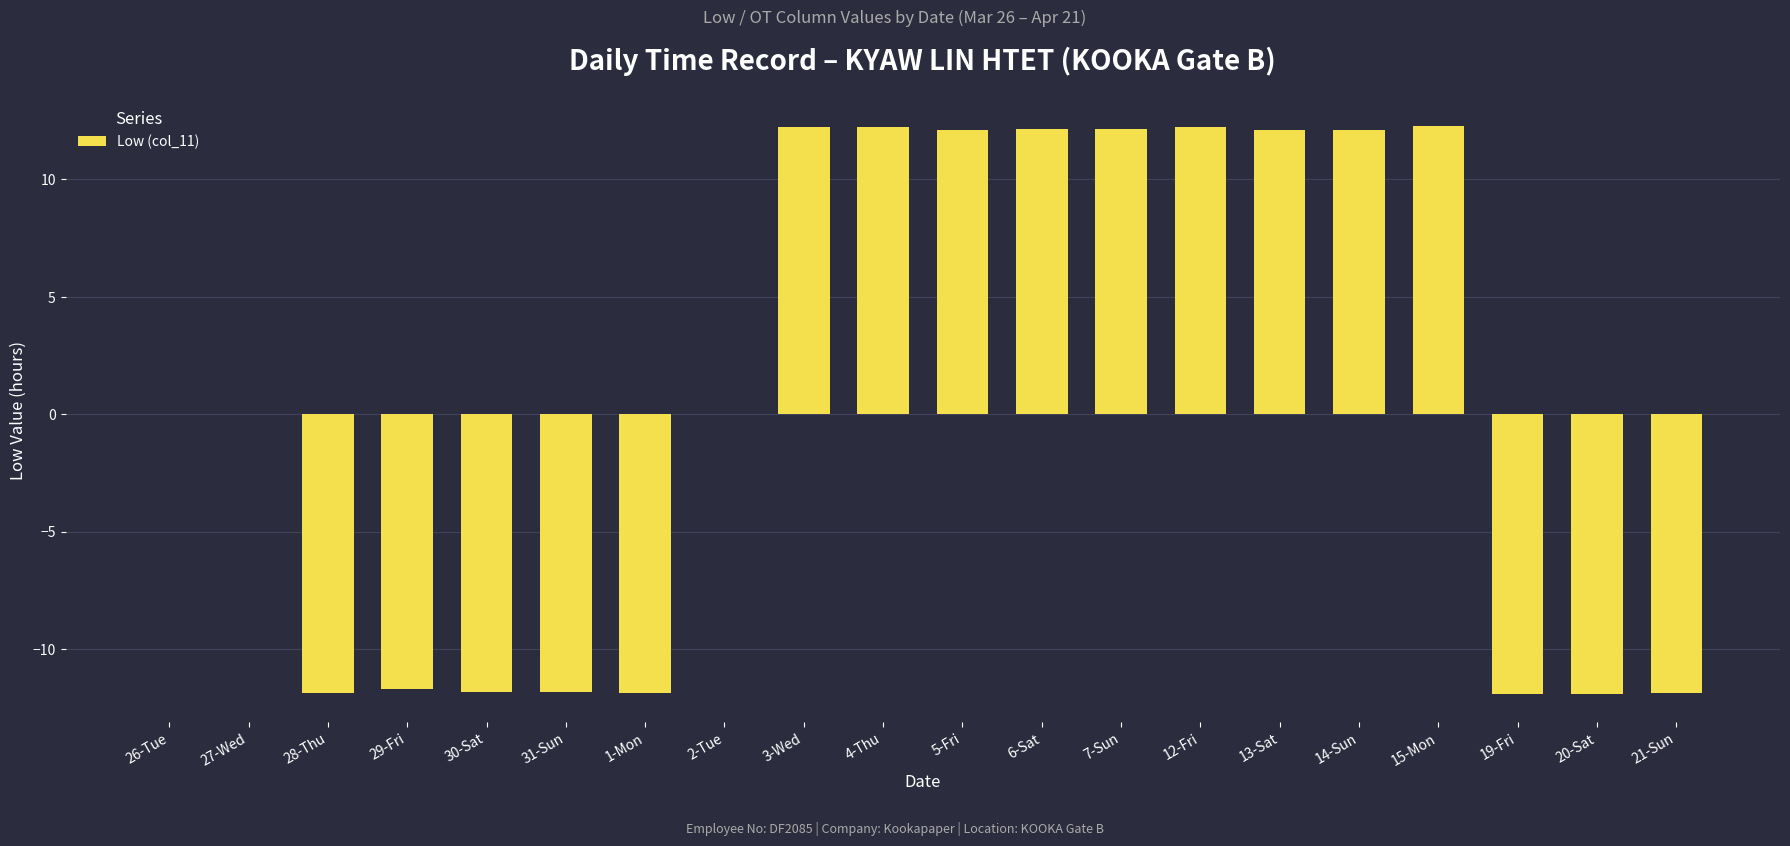

What is the sum of the values at 31-Sun and 14-Sun?

0.3